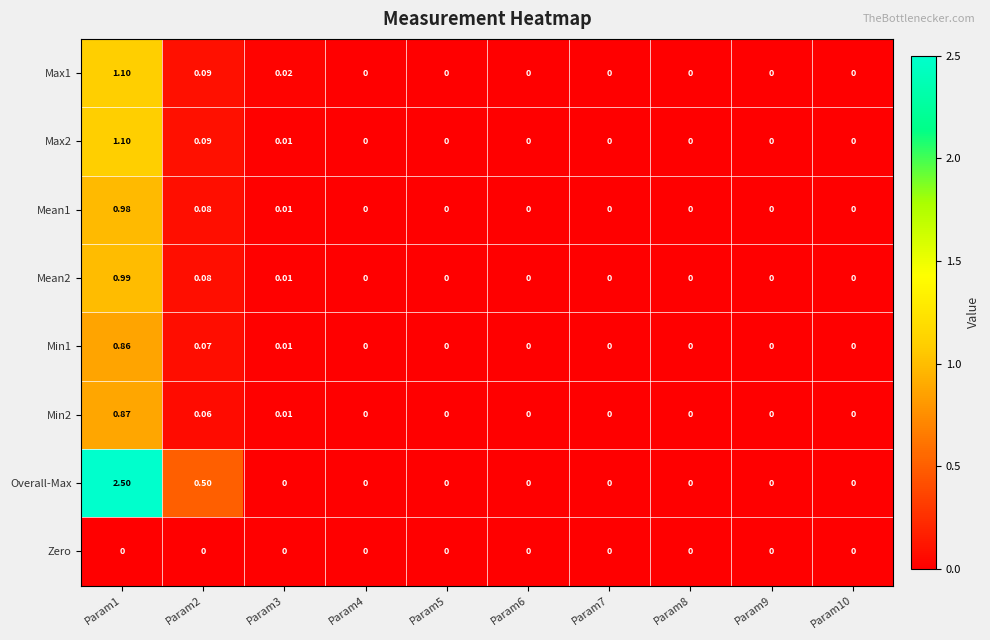

How many values in the Min1 series exceed 0?

3